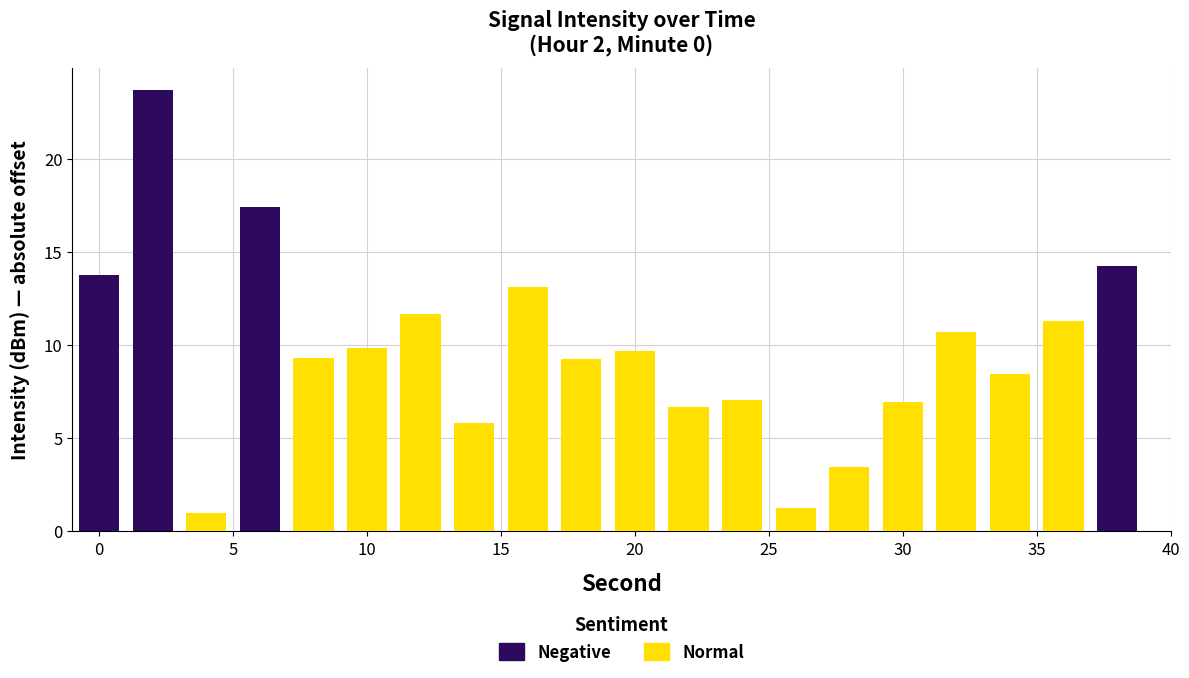

What is the highest value of the Normal series?

13.1